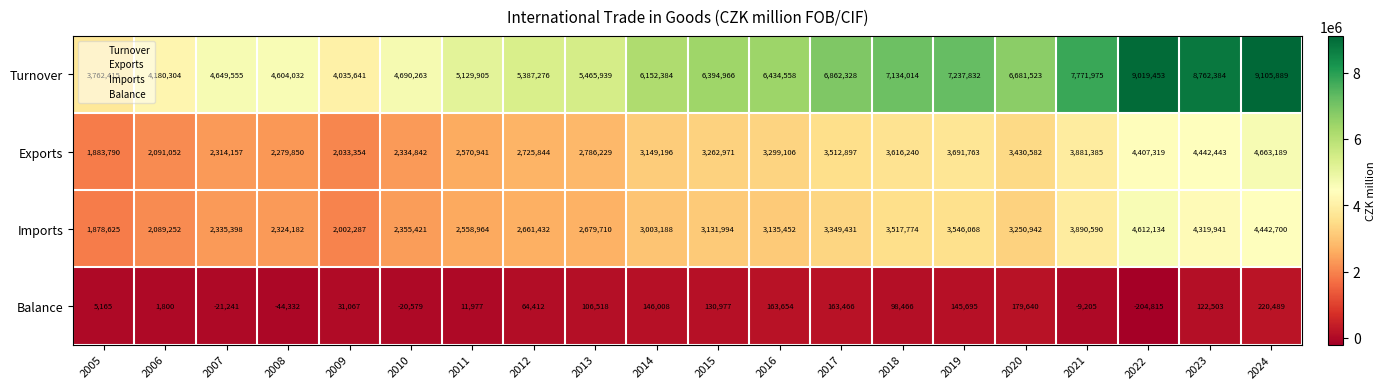

What is the sum of all Turnover values?

123462636